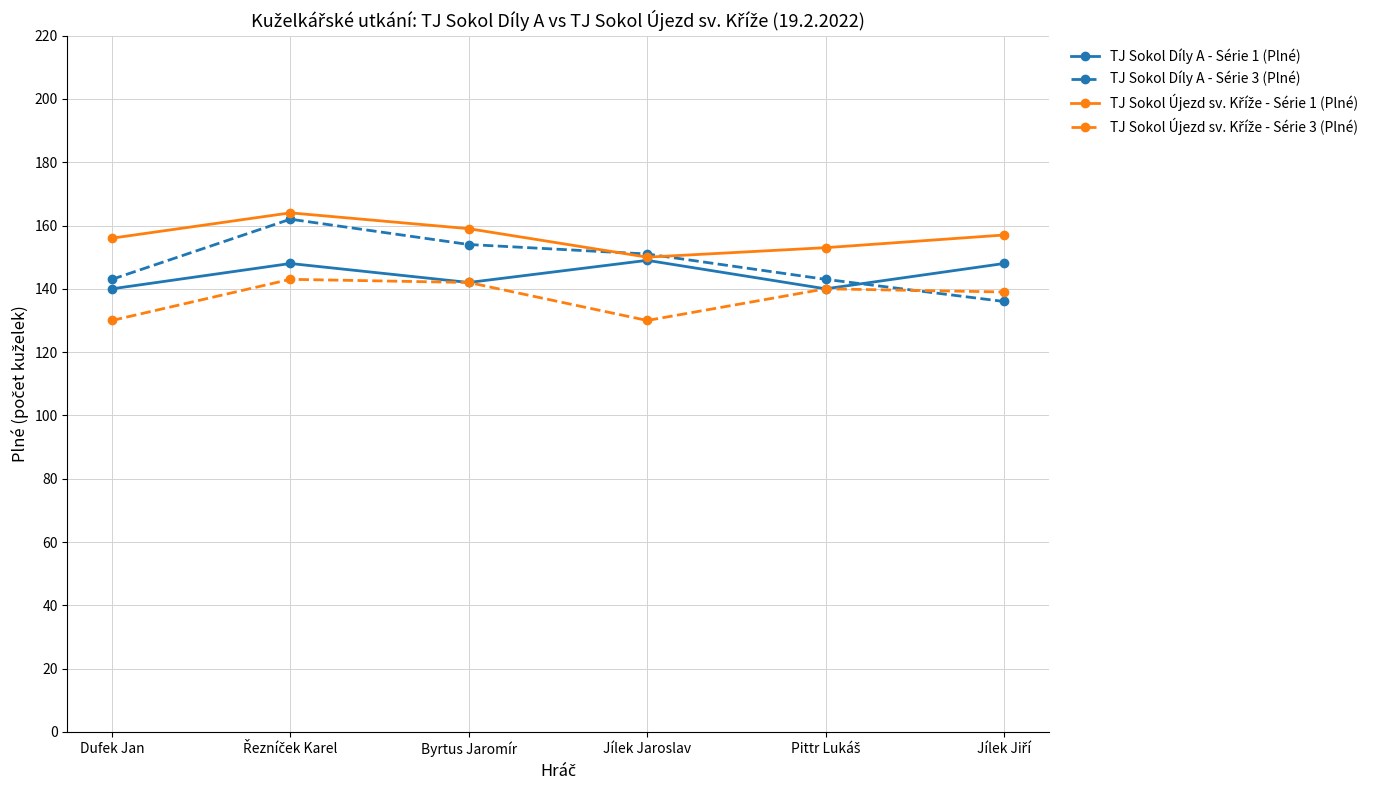

Which series has the widest spread of values?

TJ Sokol Díly A - Série 3 (Plné)